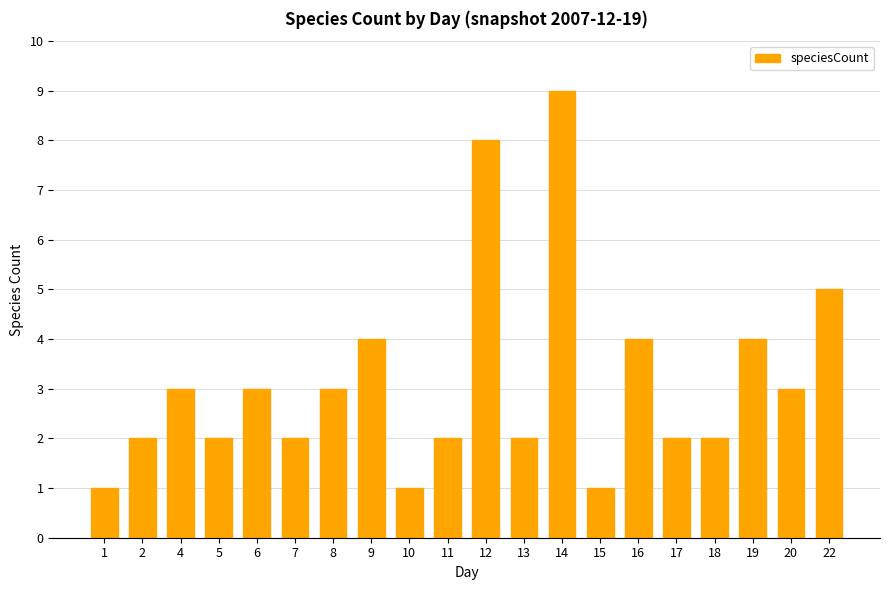

What is the value of the 11th bar from the left?

8